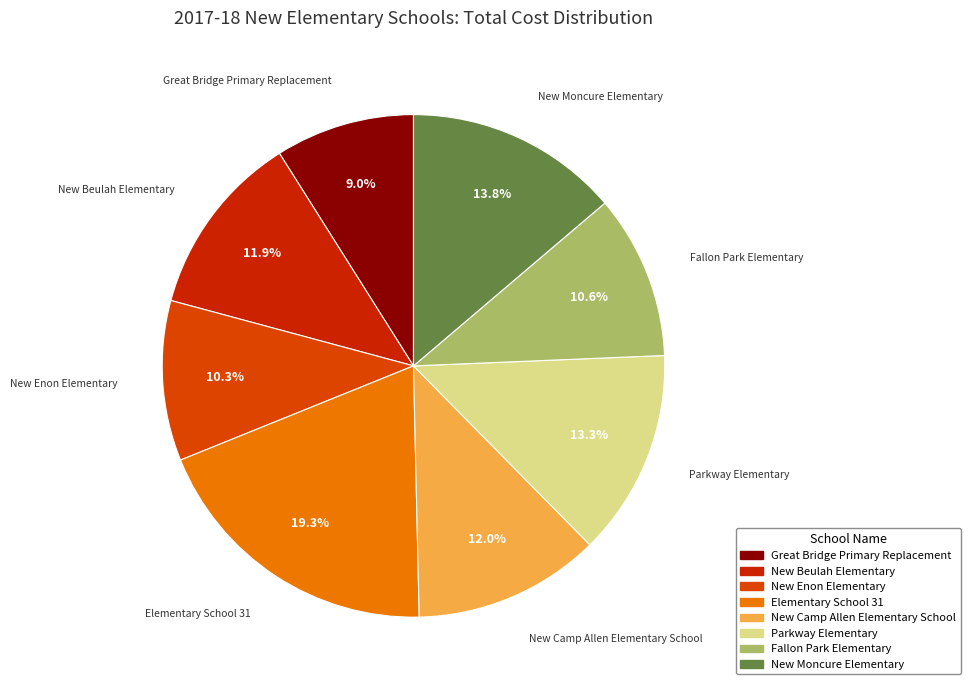

What is the largest slice in the pie chart?

Elementary School 31